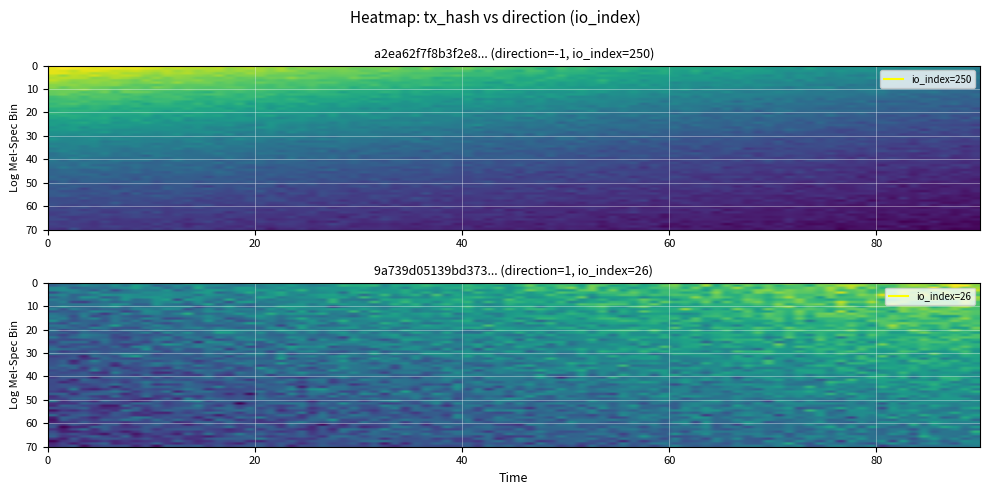

The a2ea62f7f8b3f2e86872b1340e8e64a26846586 series shows -1 at direction. True or false?

True